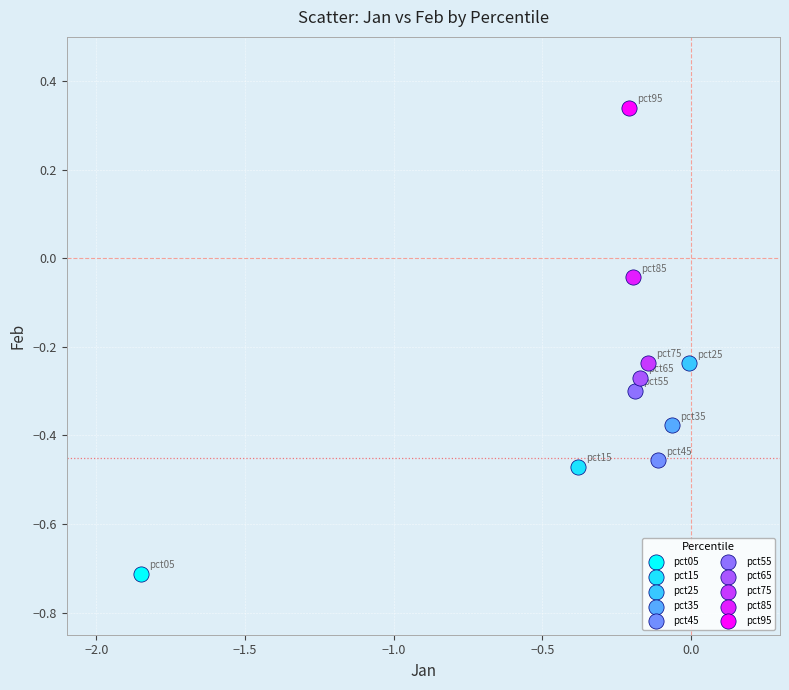

What are all the series names shown in the legend?

pct05, pct15, pct25, pct35, pct45, pct55, pct65, pct75, pct85, pct95